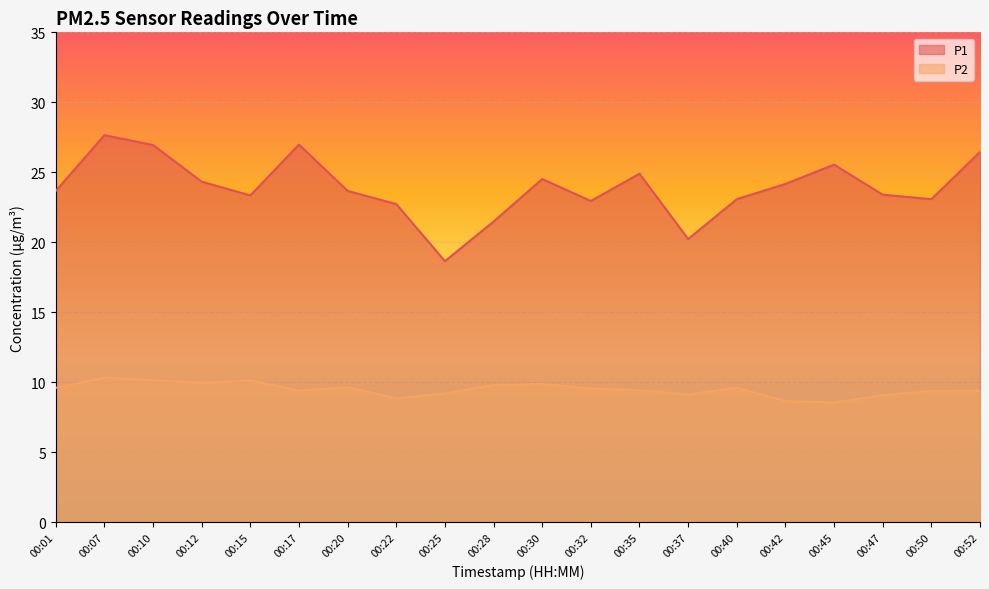

Reading left to right, transcribe all the data shown in this chart.

P1: 23.7	27.6	26.9	24.3	23.4	27.0	23.7	22.7	18.6	21.5	24.5	22.9	24.9	20.2	23.1	24.2	25.6	23.4	23.1	26.4
P2: 9.6	10.3	10.2	9.9	10.1	9.4	9.7	8.8	9.2	9.8	9.9	9.6	9.4	9.1	9.6	8.7	8.6	9.1	9.4	9.4